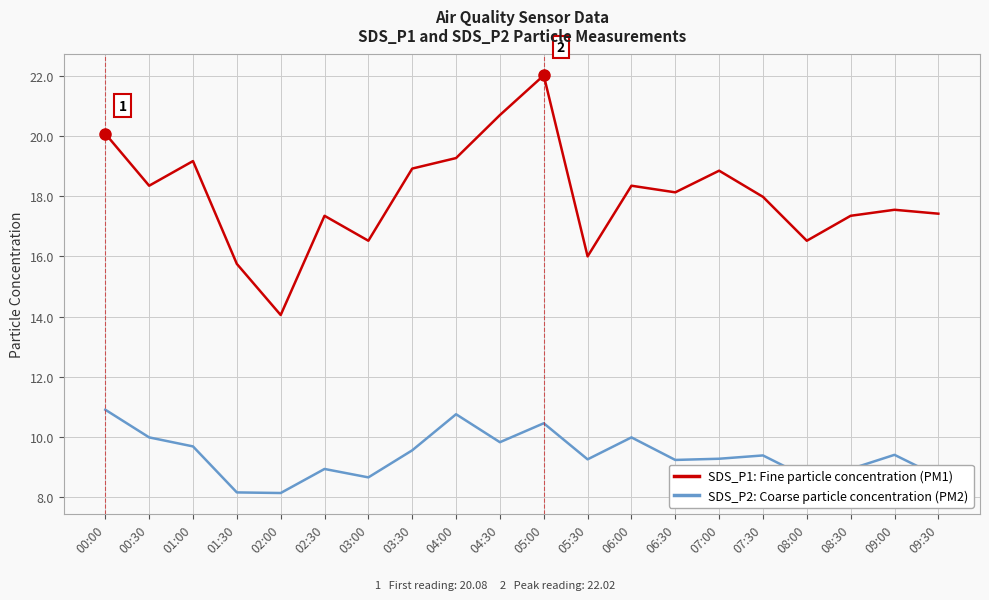

Is the value of SDS_P2: Coarse particle concentration (PM2) at 00:00 greater than the value of SDS_P1: Fine particle concentration (PM1) at 05:00?

No